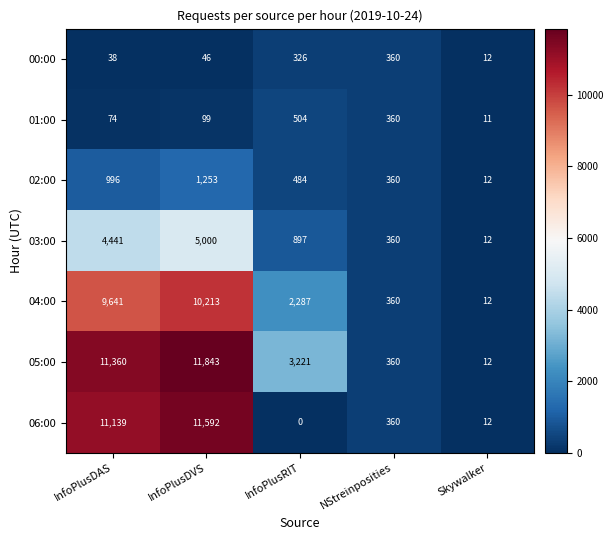

Which series has the largest range (max minus min)?

05:00